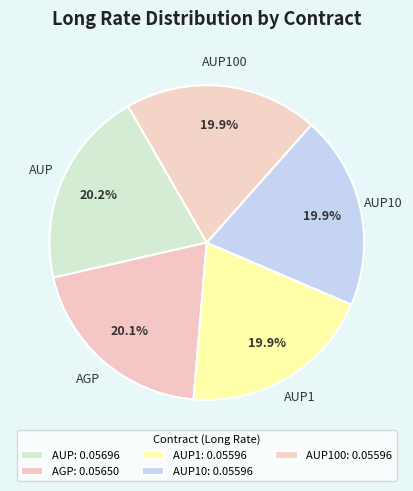

Is there a majority slice in this chart?

No